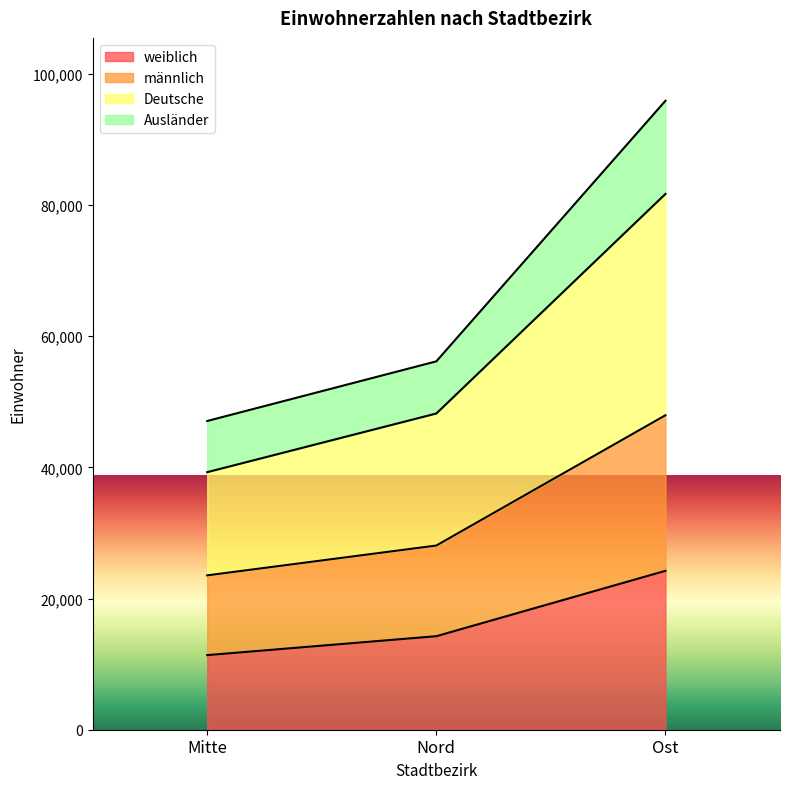

How many data points in Ausländer are less than 56150?

1